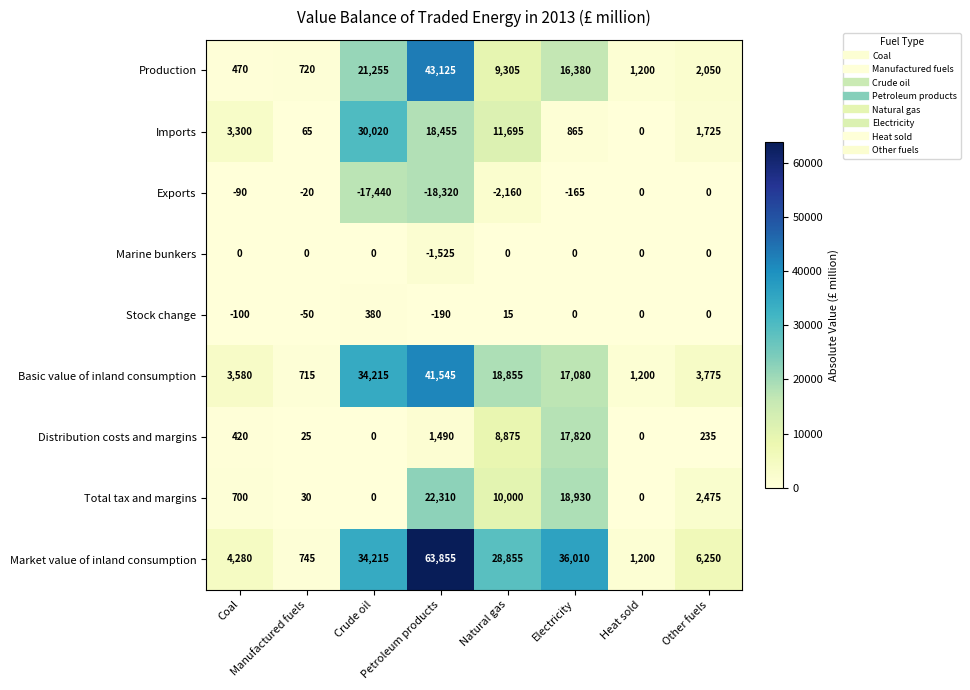

What is the average value of the Production series?

11813